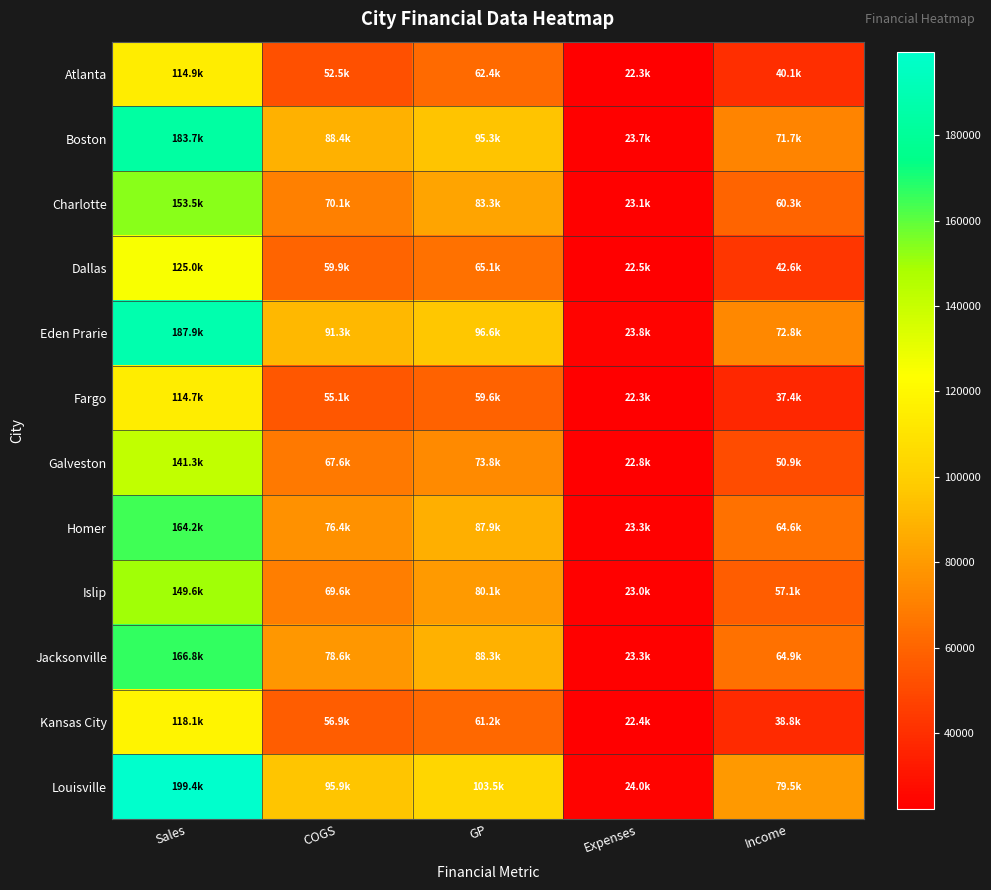

Reading left to right, what are all the values shown in this chart?

Atlanta: Sales=114945.0	COGS=52529.9	GP=62415.1	Expenses=22298.9	Income=40116.2
Boston: Sales=183681.0	COGS=88350.6	GP=95330.4	Expenses=23673.6	Income=71656.8
Charlotte: Sales=153487.0	COGS=70143.6	GP=83343.4	Expenses=23069.7	Income=60273.7
Dallas: Sales=124998.0	COGS=59874.0	GP=65124.0	Expenses=22500.0	Income=42624.0
Eden Prarie: Sales=187889.0	COGS=91314.1	GP=96574.9	Expenses=23757.8	Income=72817.2
Fargo: Sales=114700.0	COGS=55056.0	GP=59644.0	Expenses=22294.0	Income=37350.0
Galveston: Sales=141324.0	COGS=67552.9	GP=73771.1	Expenses=22826.5	Income=50944.6
Homer: Sales=164235.0	COGS=76369.3	GP=87865.7	Expenses=23284.7	Income=64581.0
Islip: Sales=149636.0	COGS=69580.7	GP=80055.3	Expenses=22992.7	Income=57062.5
Jacksonville: Sales=166847.0	COGS=78584.9	GP=88262.1	Expenses=23336.9	Income=64925.1
Kansas City: Sales=118117.0	COGS=56932.4	GP=61184.6	Expenses=22362.3	Income=38822.3
Louisville: Sales=199441.0	COGS=95931.1	GP=103509.9	Expenses=23988.8	Income=79521.1